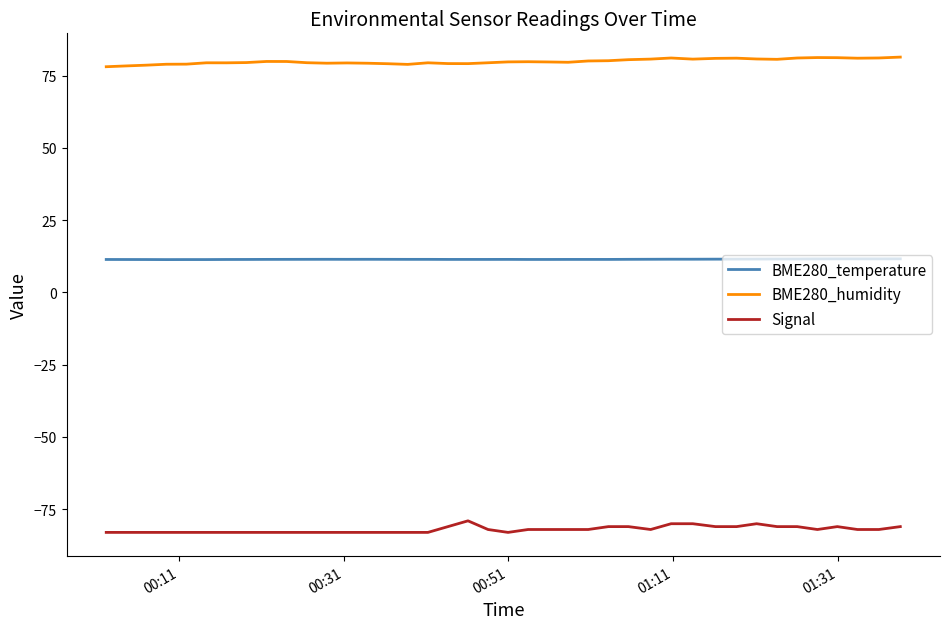

Rank the series by their average value, from highest to lowest.

BME280_humidity, BME280_temperature, Signal